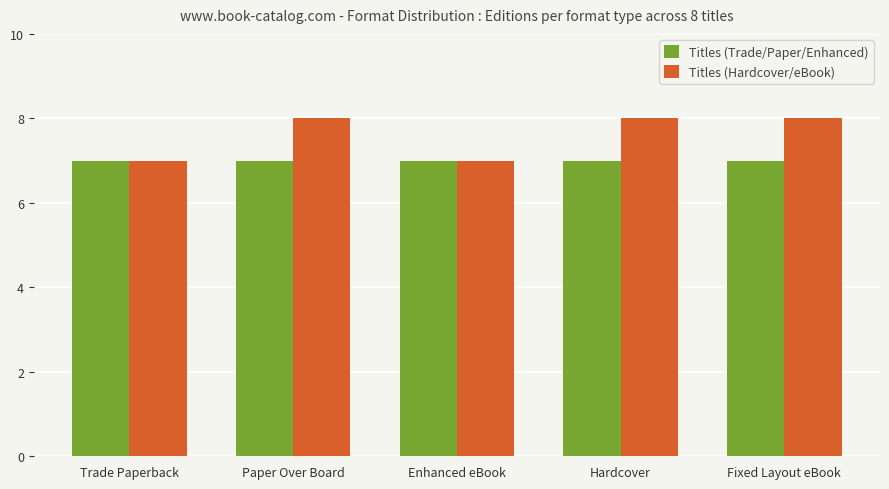

What value does the Titles (Hardcover/eBook) series have at Enhanced eBook?

7